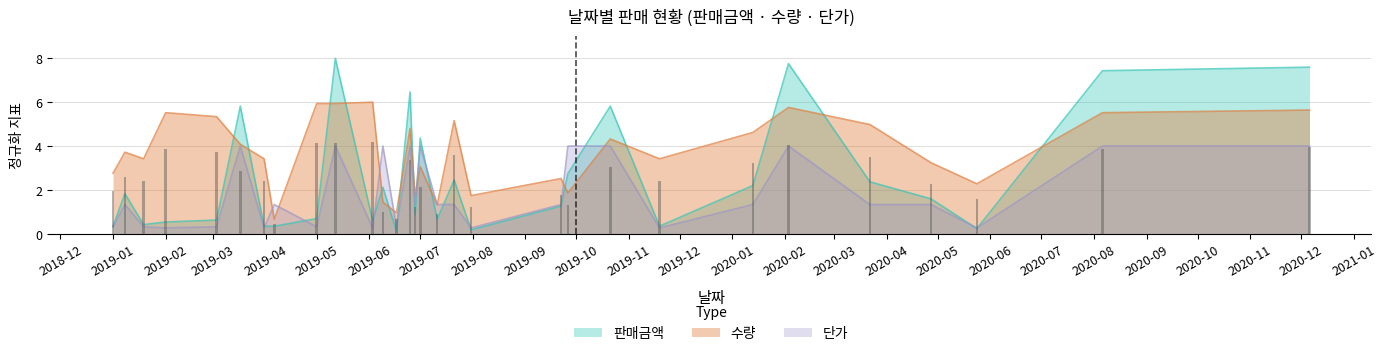

What is the value of the 단가 bar at the 8th from the left?

1.3